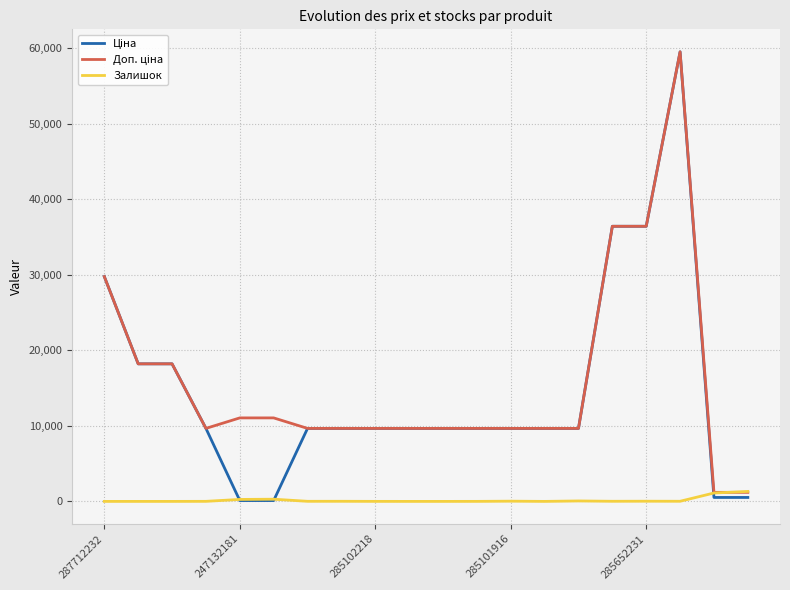

What is the maximum value shown in the chart?

59523.0